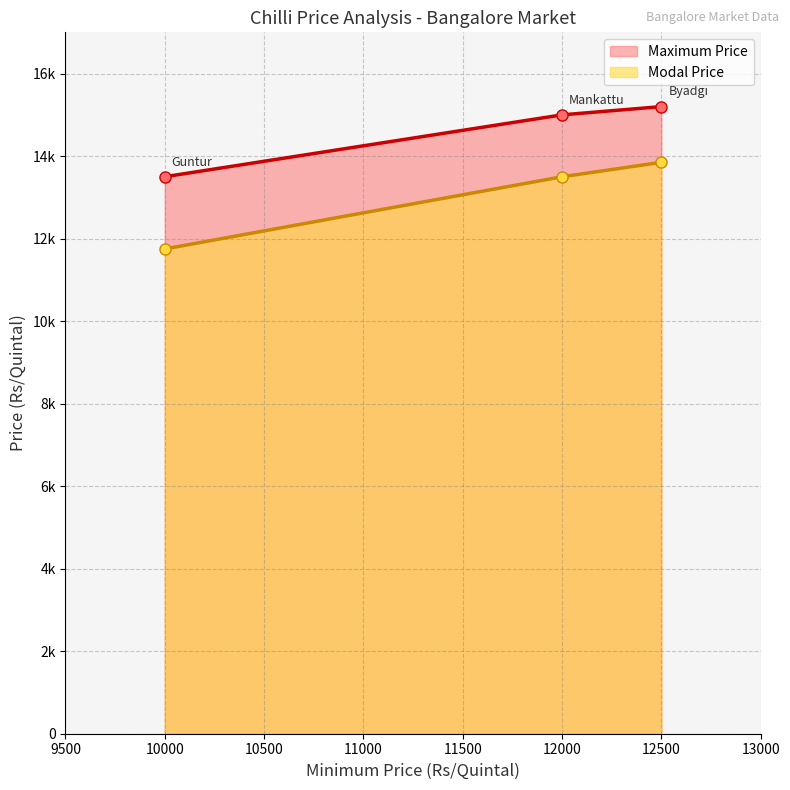

List the series in order of their peak value, highest first.

Maximum Price, Modal Price